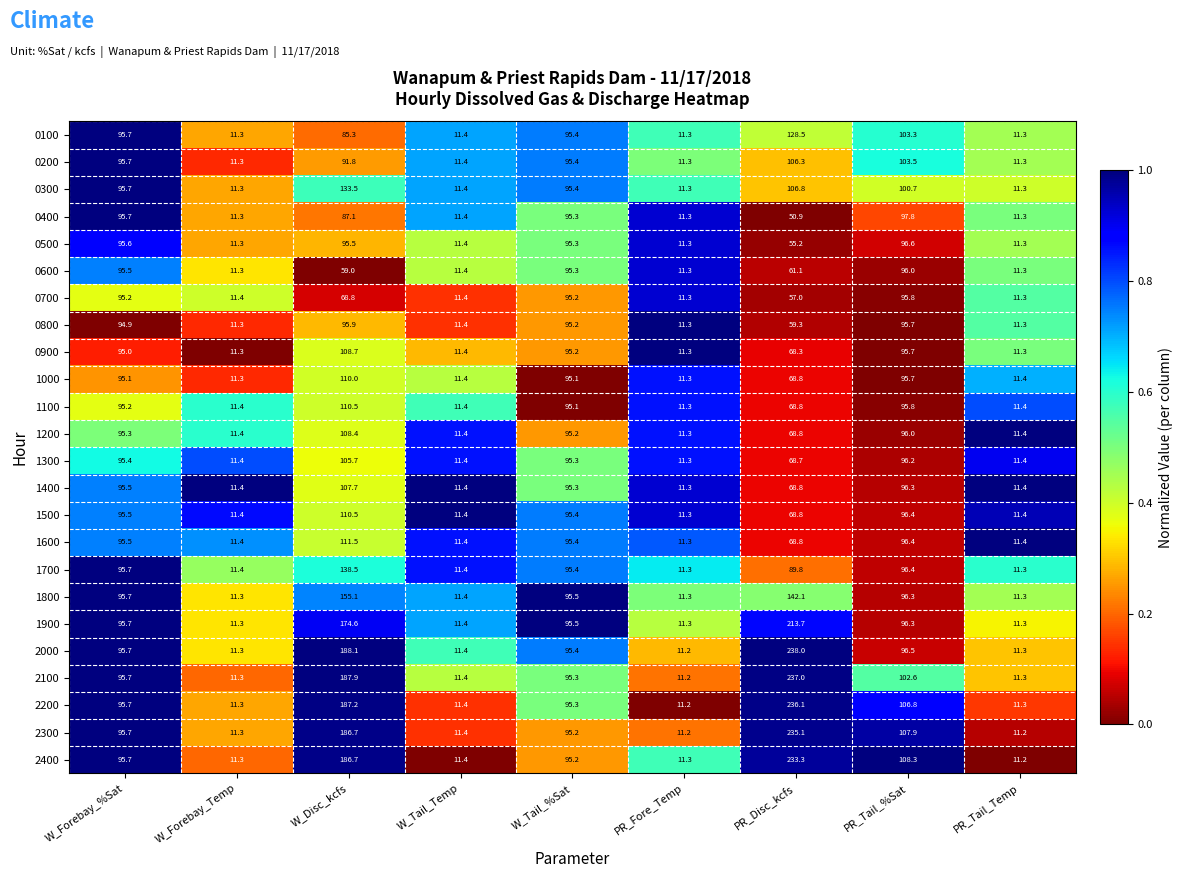

Which series has the widest spread of values?

2000